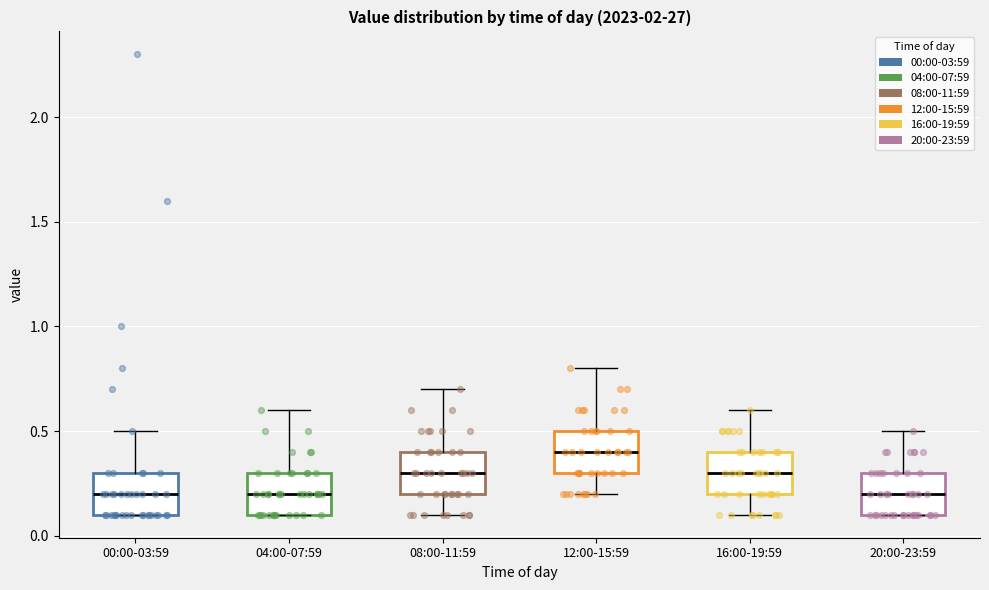

Reading left to right, read every box against the y-axis: the position of its median line, the range the box covers, and the ends of its whiskers. The values are not printed on the chart, so give them approximately, as read against the axis.

00:00-03:59: median 0.2, box 0.1 to 0.3, whiskers 0.1 to 0.5
04:00-07:59: median 0.2, box 0.1 to 0.3, whiskers 0.1 to 0.6
08:00-11:59: median 0.3, box 0.2 to 0.4, whiskers 0.1 to 0.7
12:00-15:59: median 0.4, box 0.3 to 0.5, whiskers 0.2 to 0.8
16:00-19:59: median 0.3, box 0.2 to 0.4, whiskers 0.1 to 0.6
20:00-23:59: median 0.2, box 0.1 to 0.3, whiskers 0.1 to 0.5